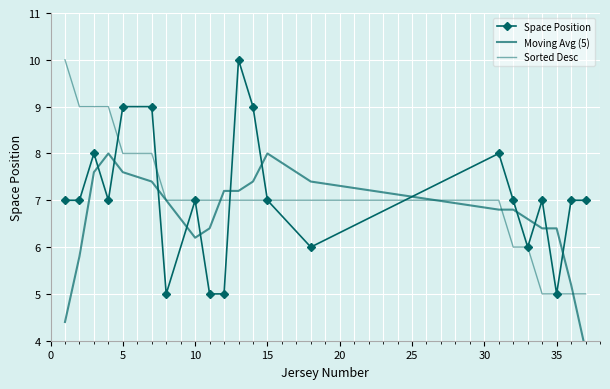

True or false: Space Position has more than 1 interior local peaks.

True